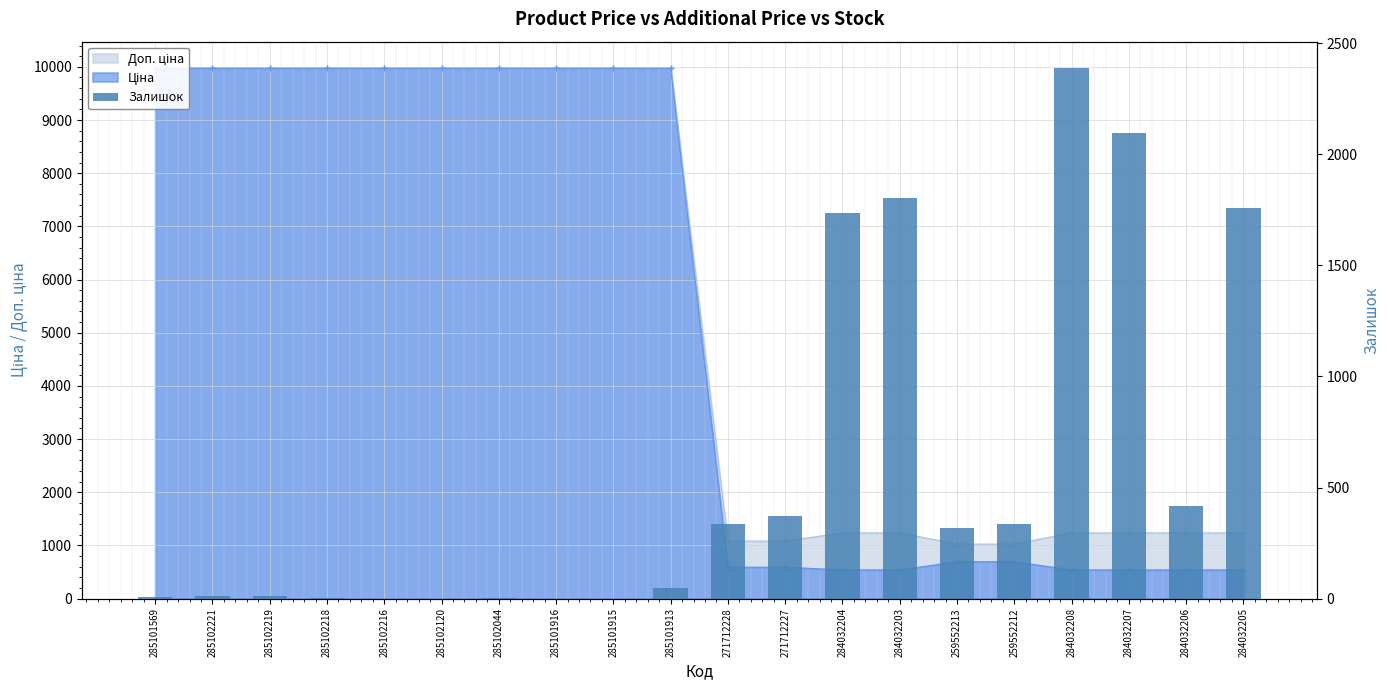

What is the change in value from 271712228 to 284032207?

+1762